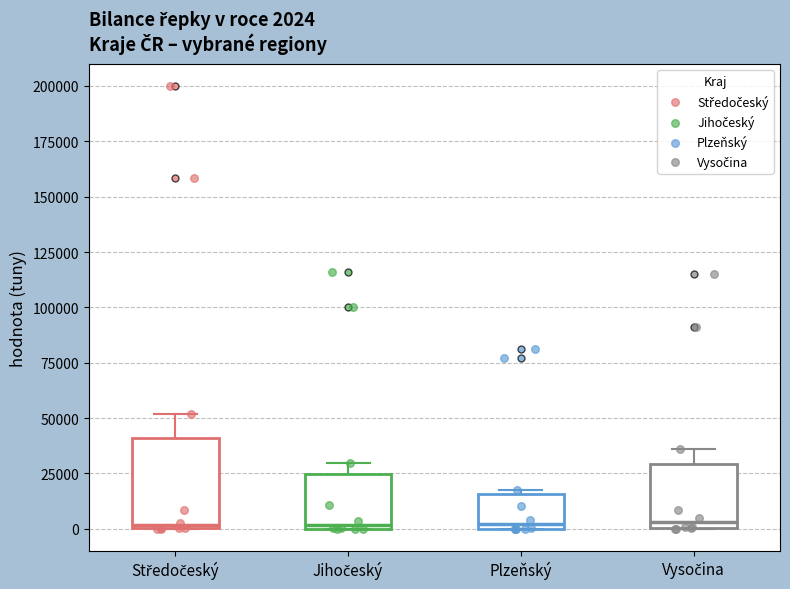

Which box is the tallest, from its lower edge to its upper edge?

Středočeský